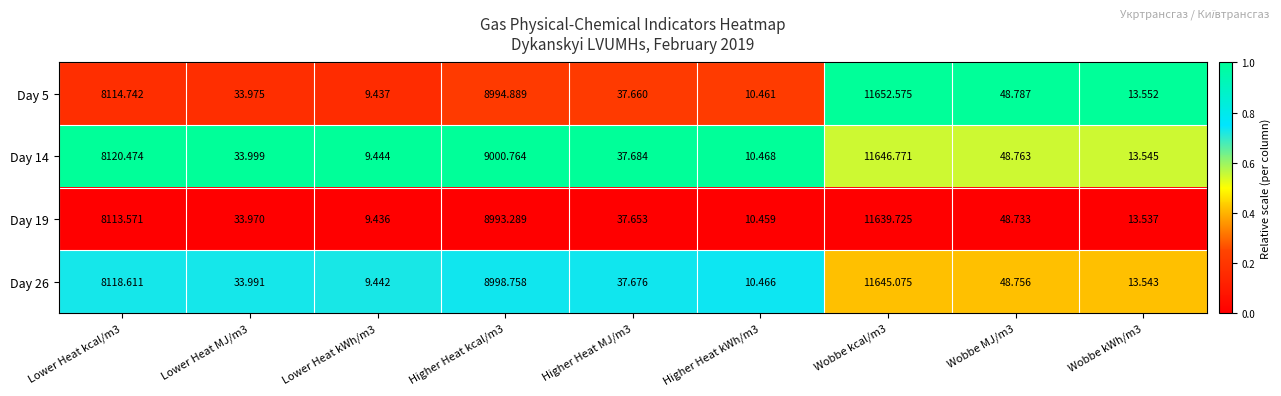

At which category is the sum across all series the highest?

Wobbe kcal/m3